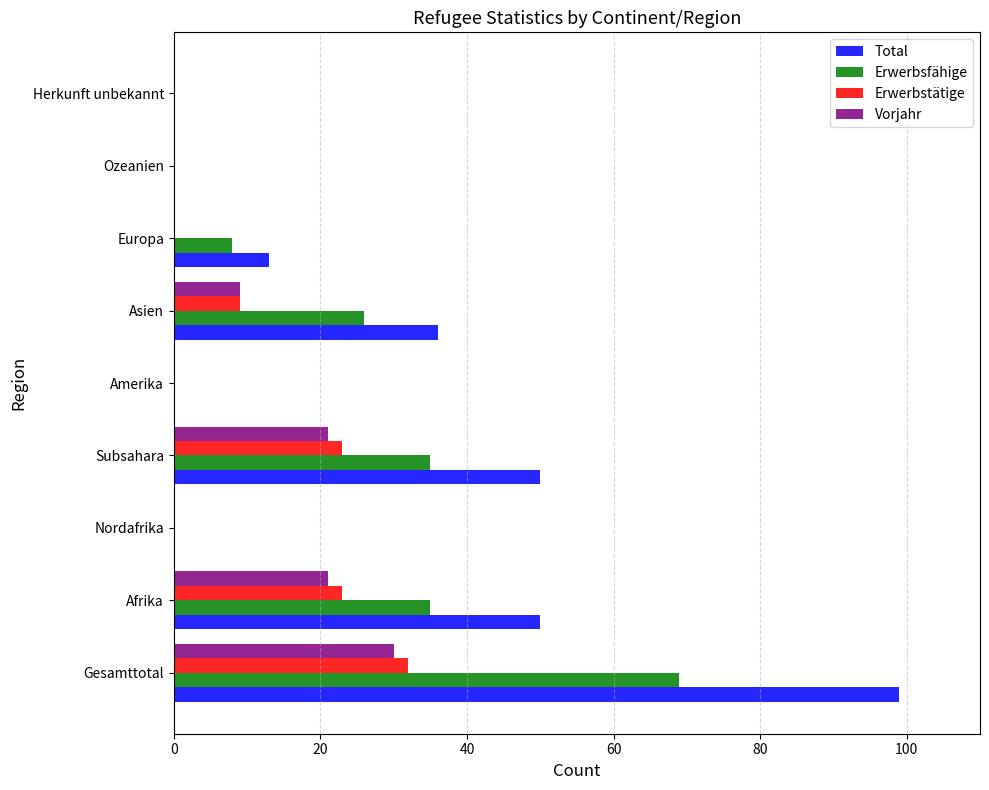

What is the greatest value displayed?

99